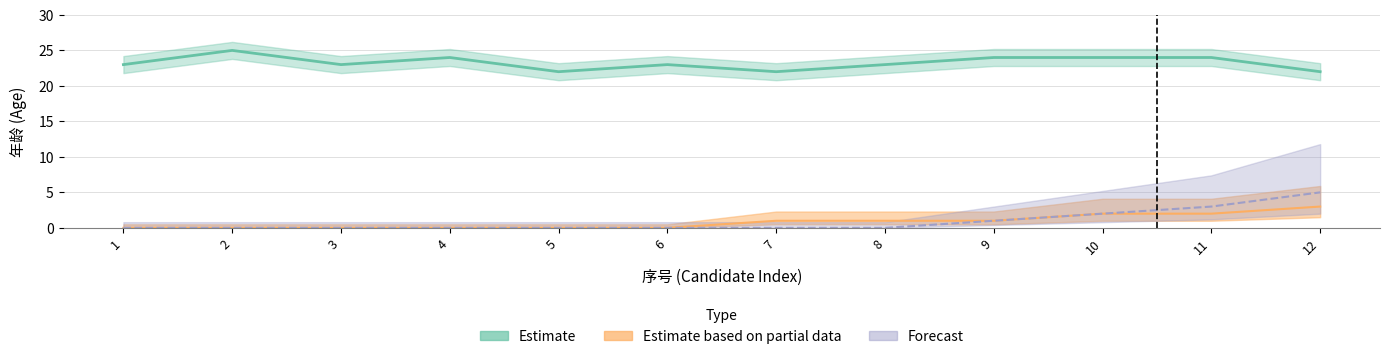

True or false: Estimate has a value of 32 at 9.

False